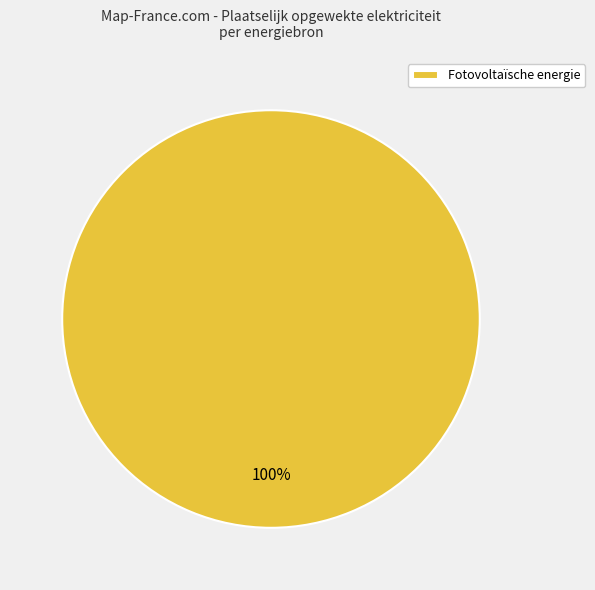

What percentage is the Fotovoltaïsche energie slice, to the nearest percent?

100%